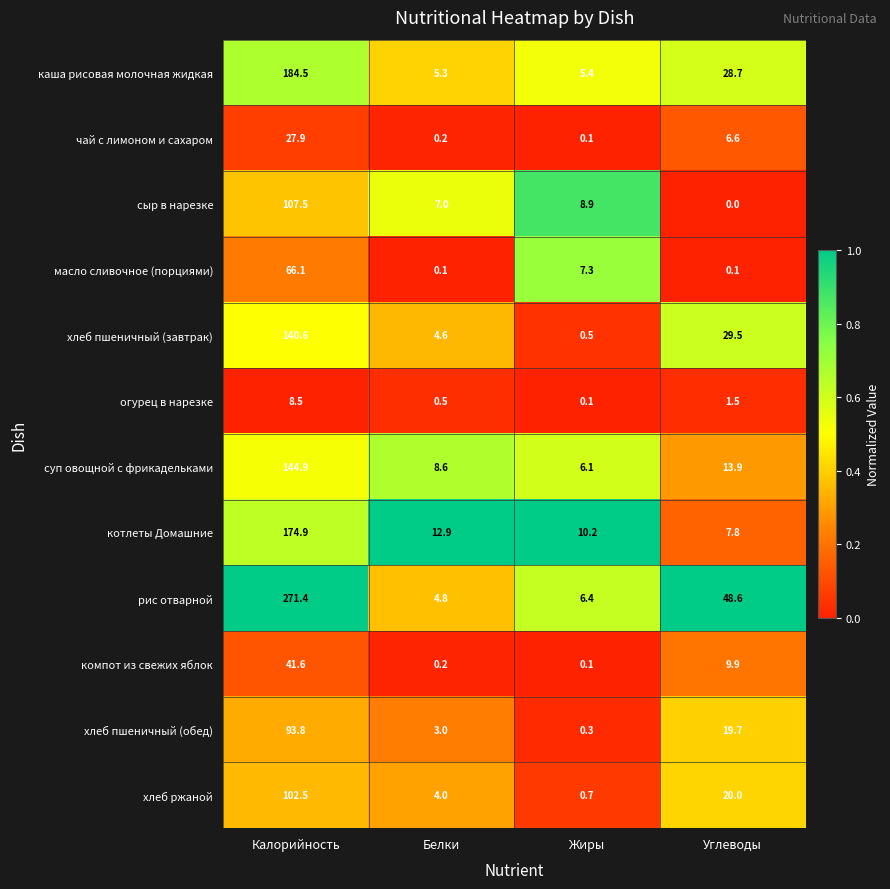

Read the хлеб пшеничный (завтрак) value at Белки.

4.6